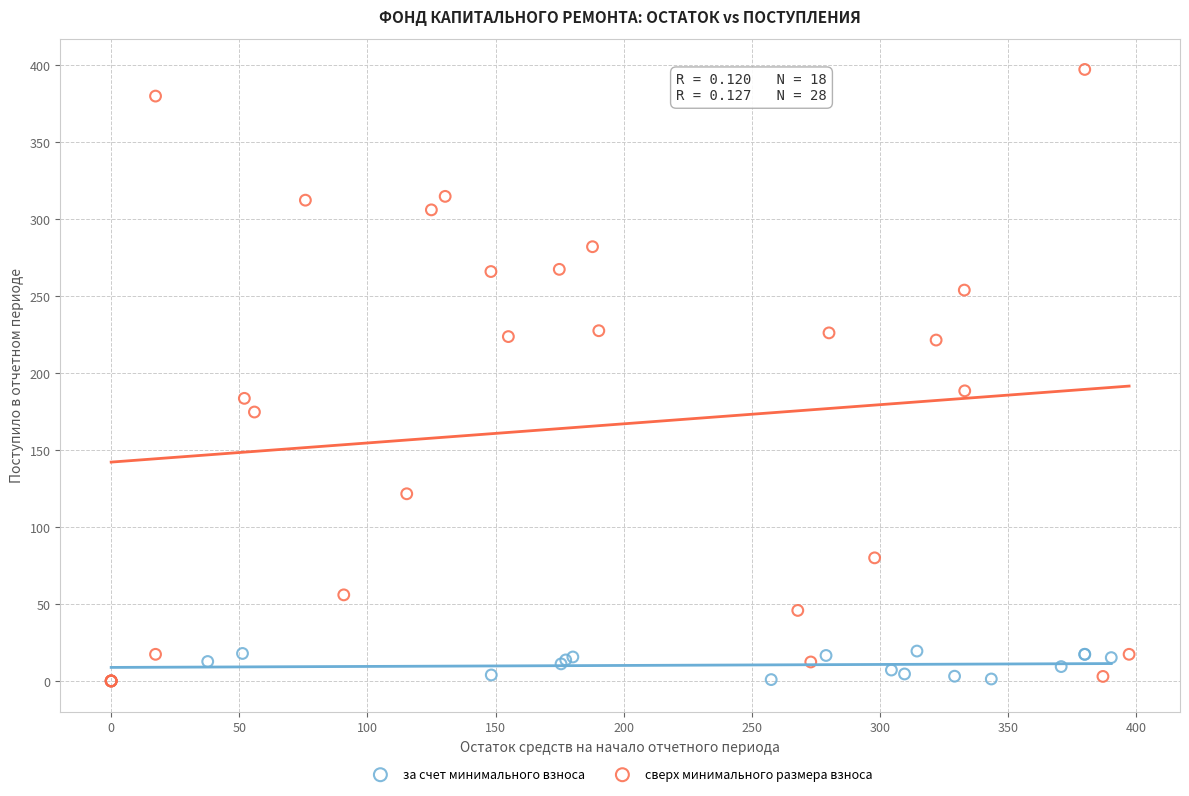

Which series has the widest spread of Y values?

сверх минимального размера взноса